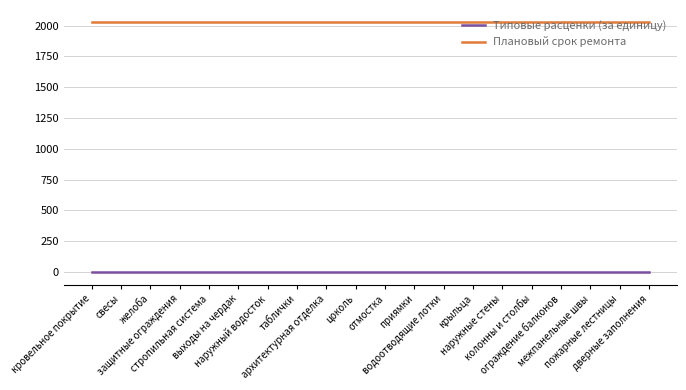

True or false: Типовые расценки (за единицу) and Плановый срок ремонта cross at least once.

False